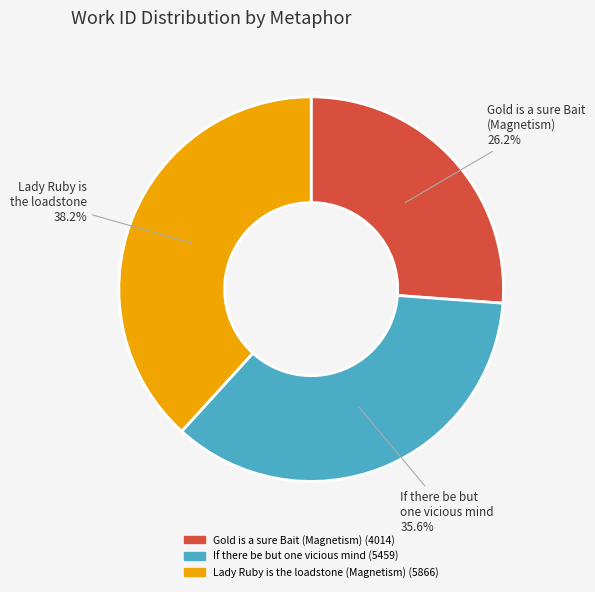

Is there a majority slice in this chart?

No